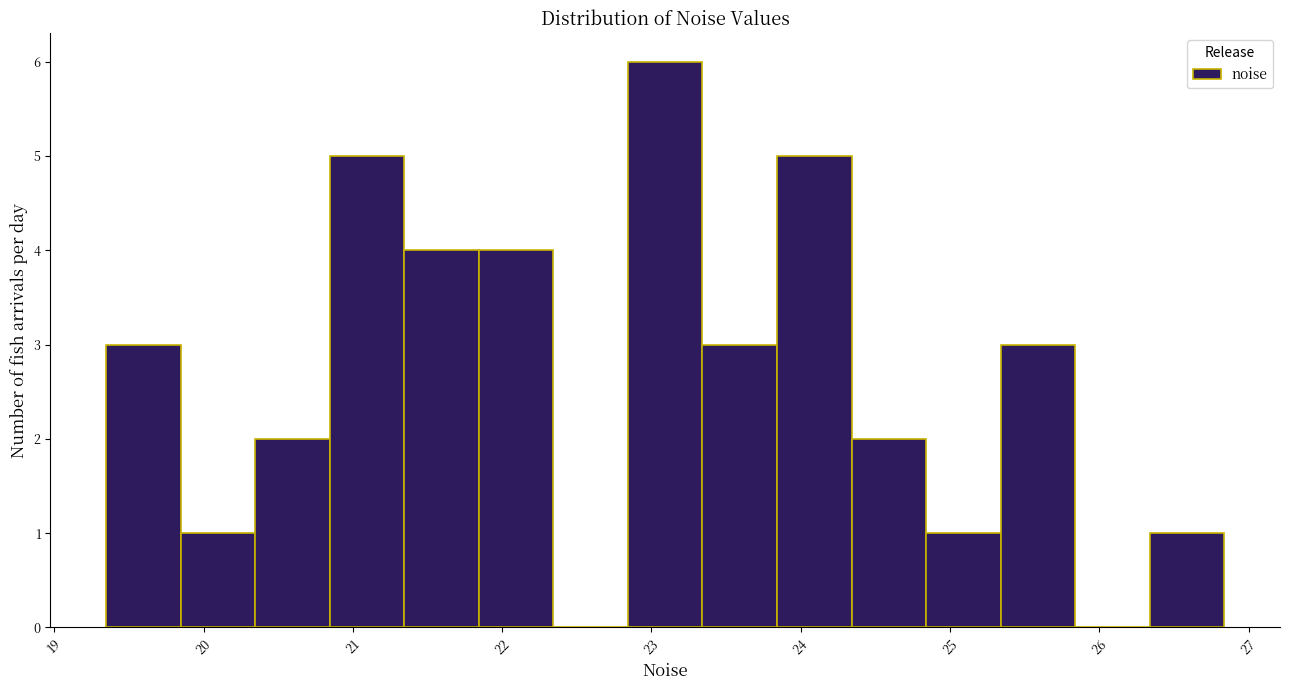

Over which range of the x-axis is the bar tallest?

22.8 to 23.3